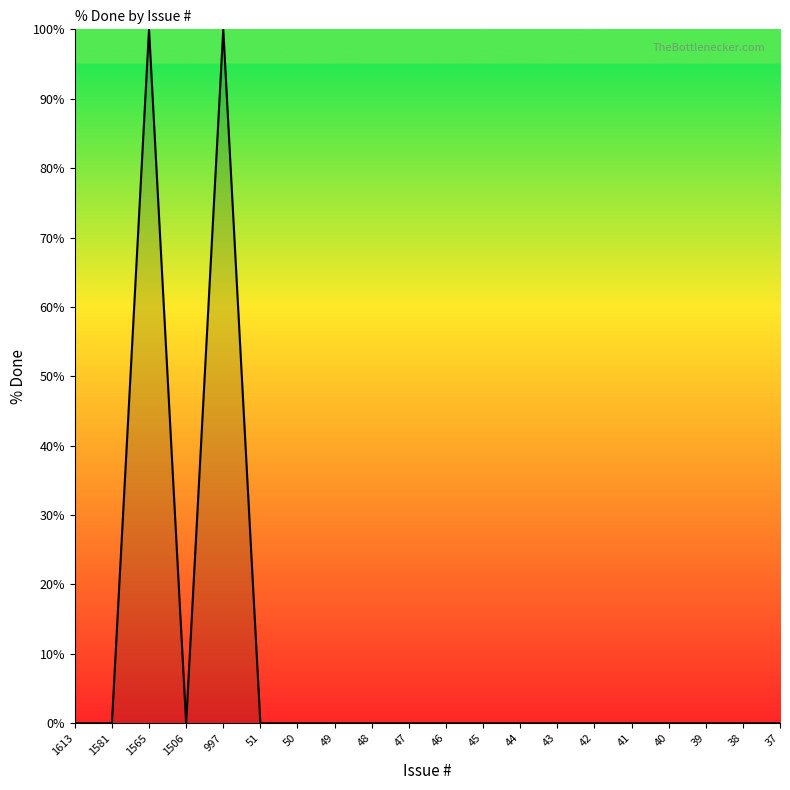

What is the maximum value shown in the chart?

100